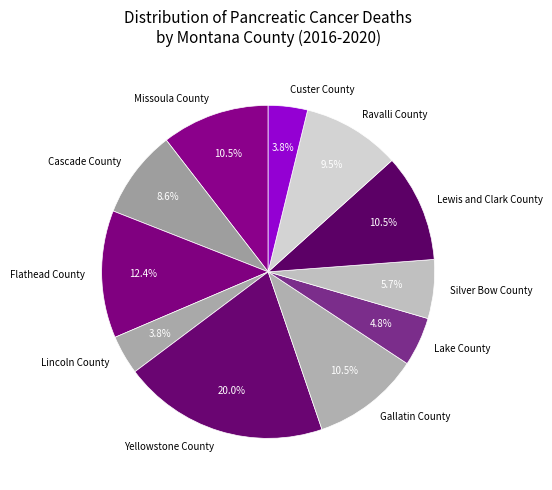

How much of the chart is everything except Custer County?

96.2%